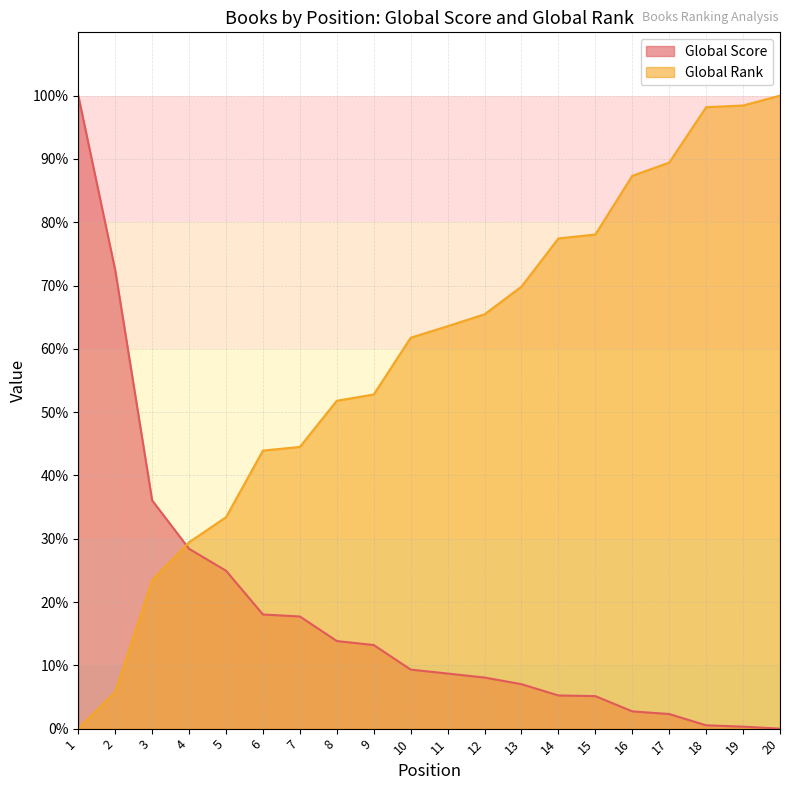

Does the chart have visible grid lines?

Yes